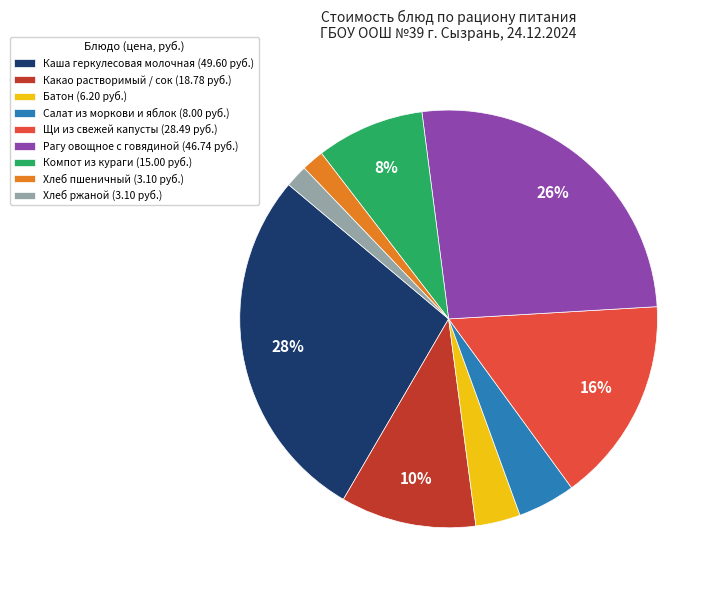

Is the sum of Рагу овощное с говядиной (46.74 руб.) and Каша геркулесовая молочная (49.60 руб.) greater than half?

Yes